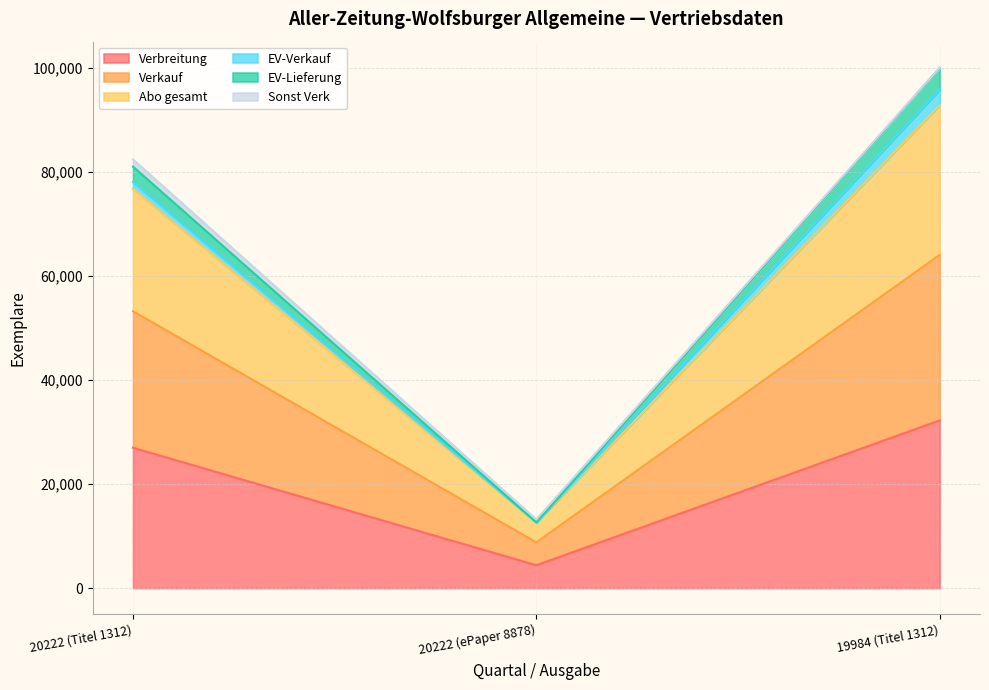

At which label does Verbreitung reach its peak?

19984 (Titel 1312)